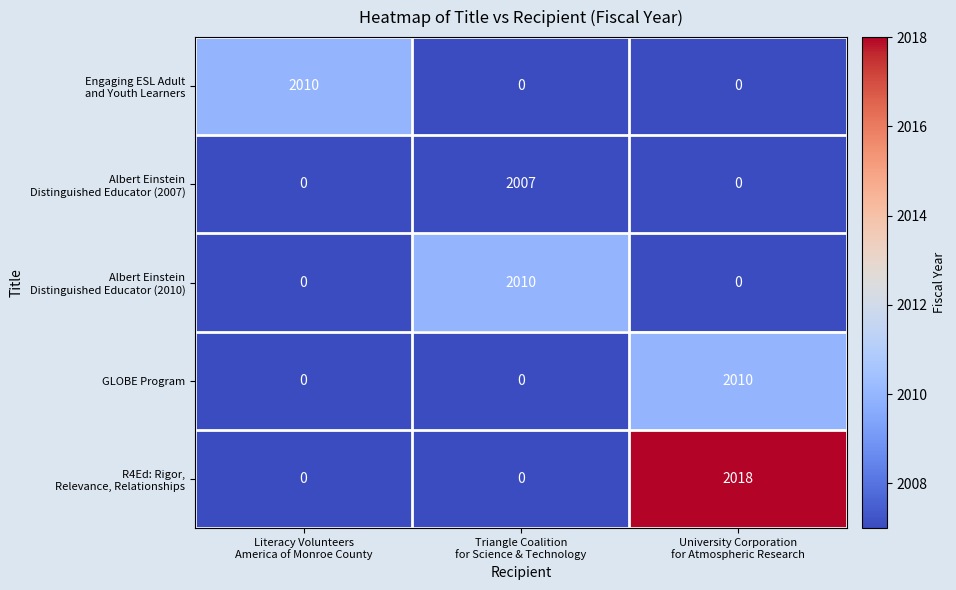

What is the average value of the GLOBE Program series?

670